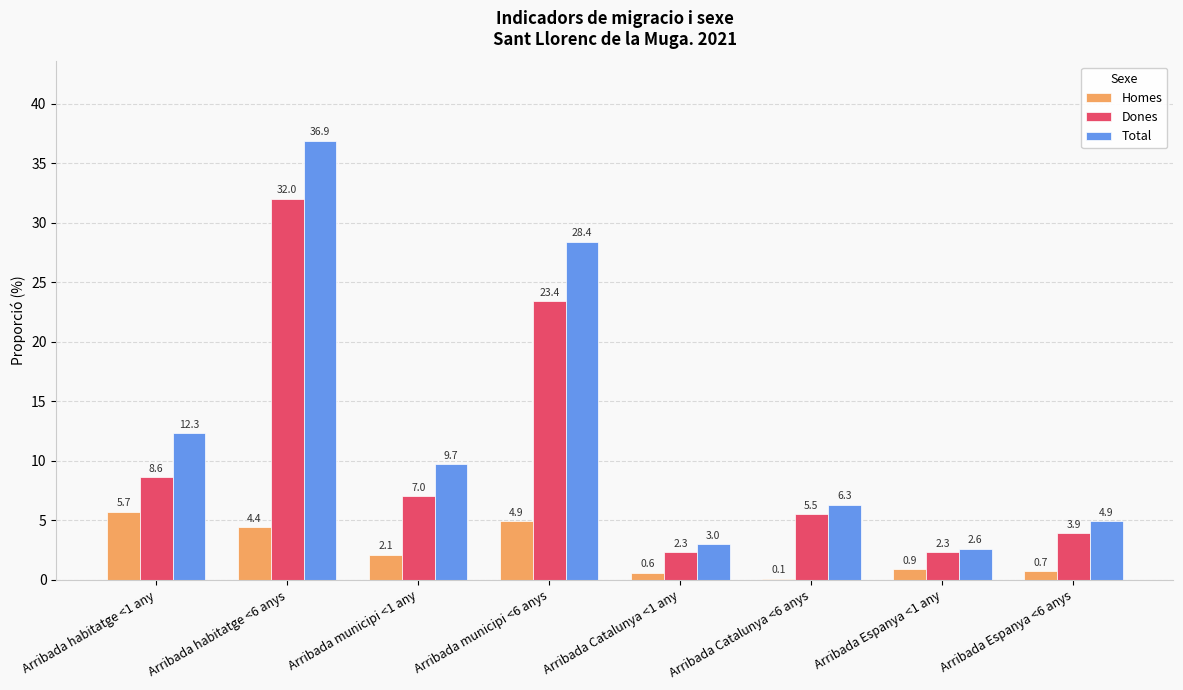

How many categories are shown in the chart?

8